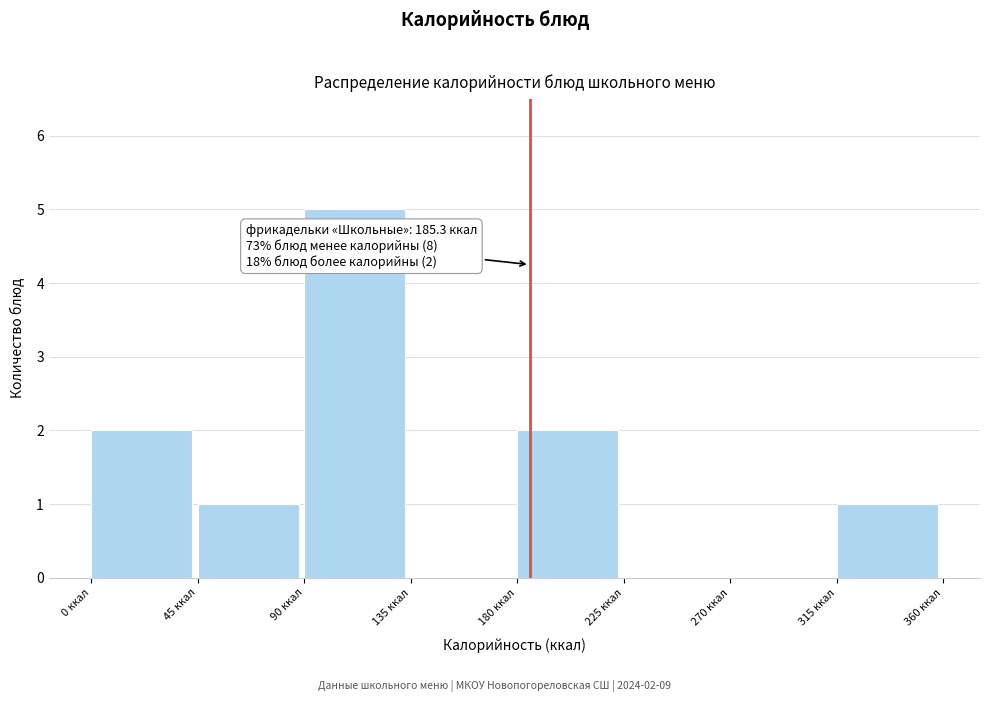

Over which range of the x-axis is the bar tallest?

90 to 135